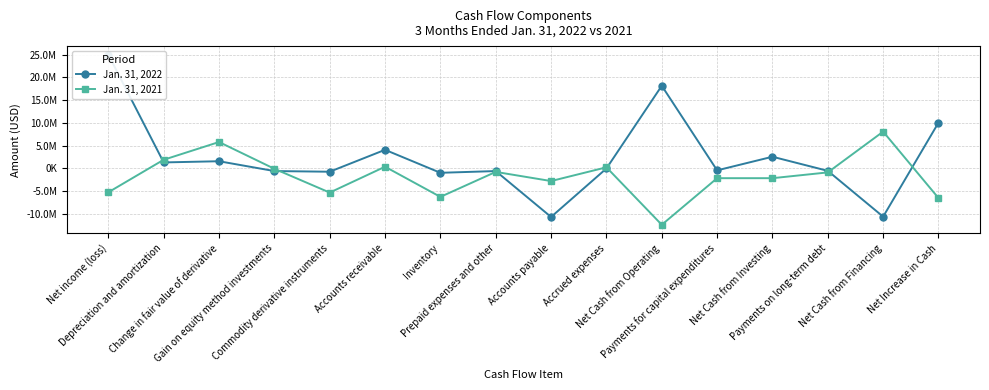

At which label does Jan. 31, 2021 reach its peak?

Net Cash from Financing